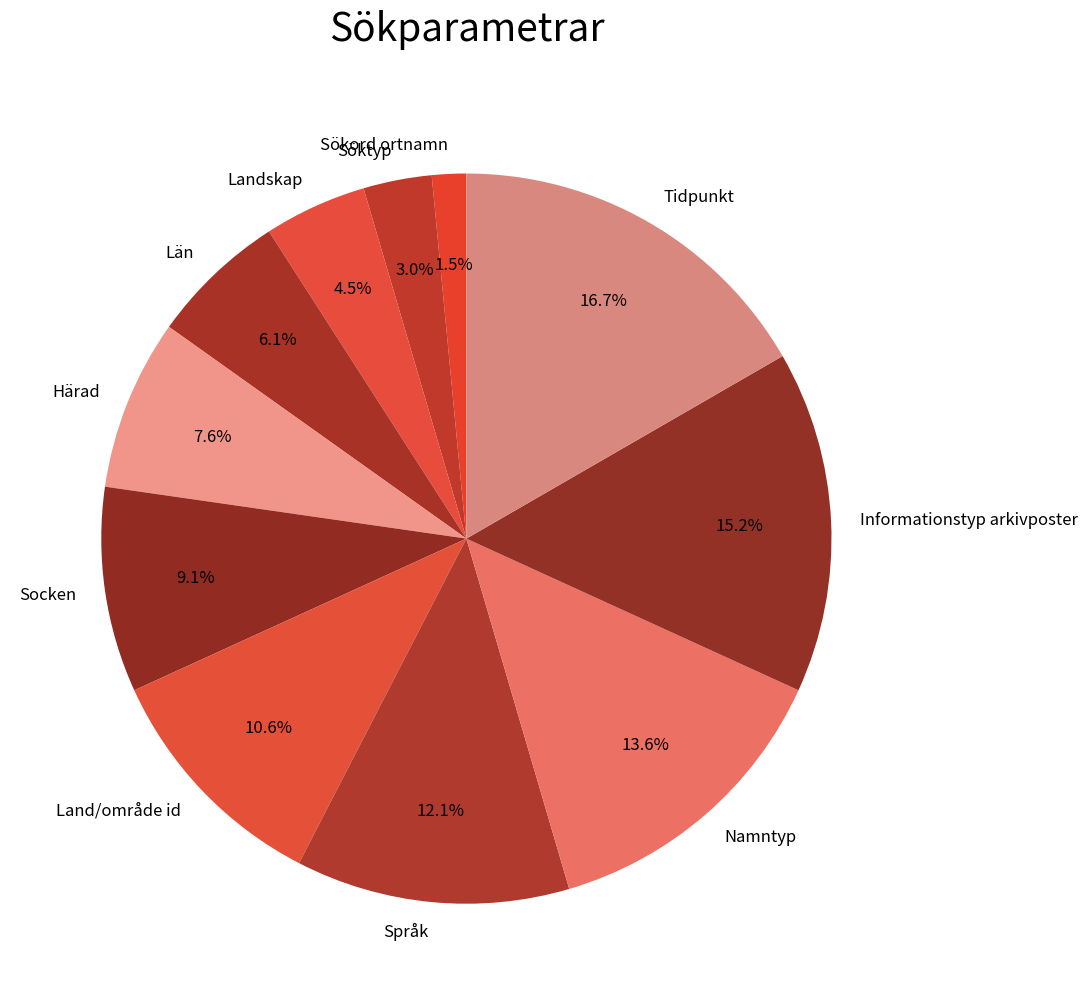

Is Söktyp the majority of the pie?

No